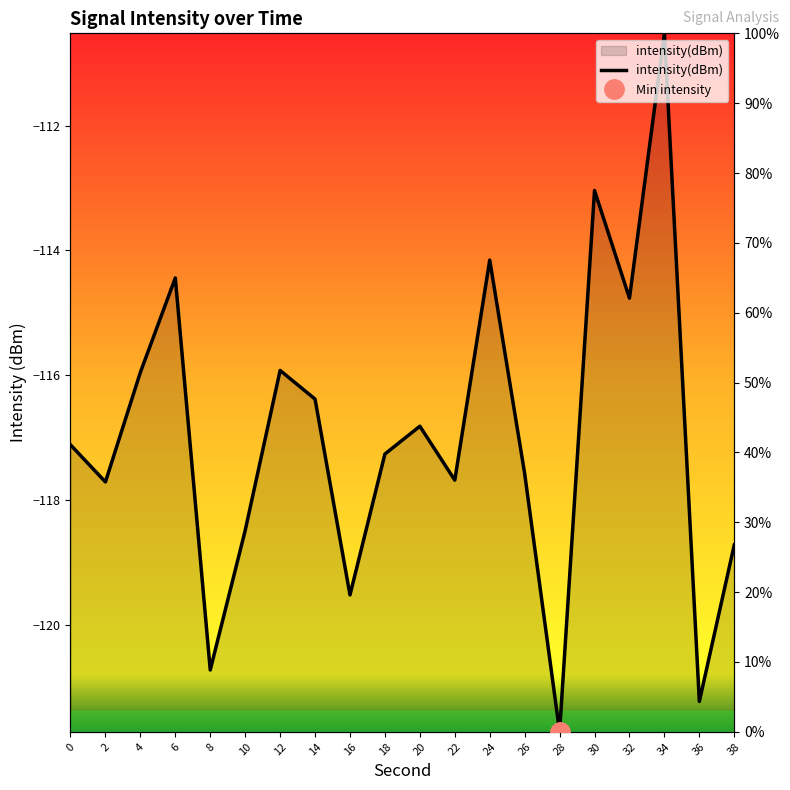

The value at 24 is 67.5. True or false?

True